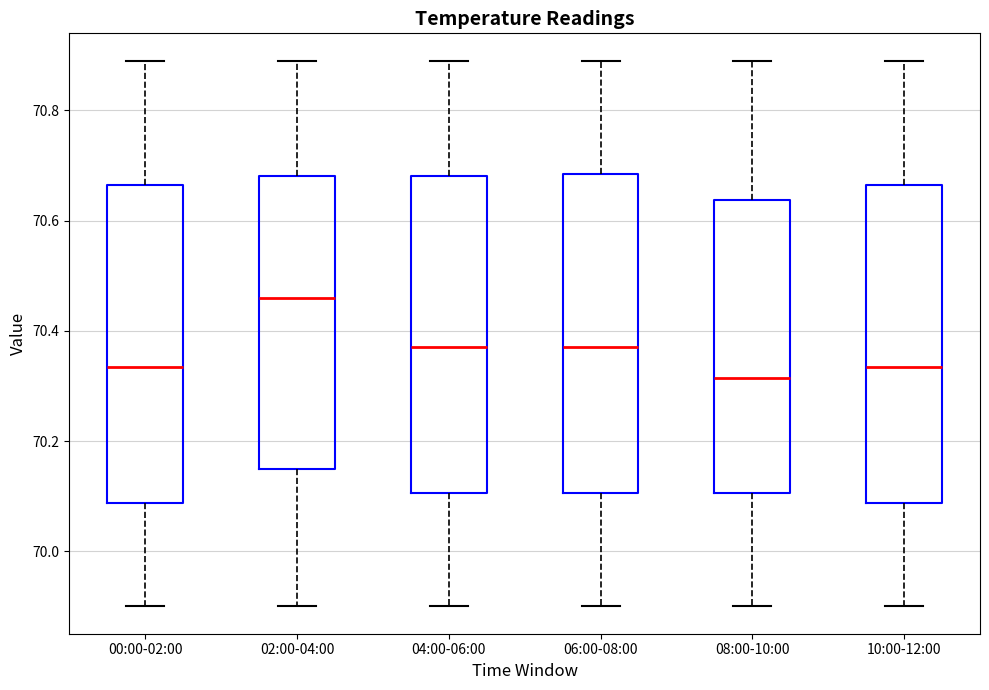

Reading left to right, transcribe this box plot: for each box, give where its median line is, the range the box spans, and where its two whiskers end, as read against the y-axis. The values are not printed on the chart, so give them approximately, as read against the axis.

00:00-02:00: median 70.34, box 70.08 to 70.66, whiskers 69.90 to 70.90
02:00-04:00: median 70.46, box 70.16 to 70.68, whiskers 69.90 to 70.90
04:00-06:00: median 70.38, box 70.10 to 70.68, whiskers 69.90 to 70.90
06:00-08:00: median 70.38, box 70.10 to 70.68, whiskers 69.90 to 70.90
08:00-10:00: median 70.32, box 70.10 to 70.64, whiskers 69.90 to 70.90
10:00-12:00: median 70.34, box 70.08 to 70.66, whiskers 69.90 to 70.90